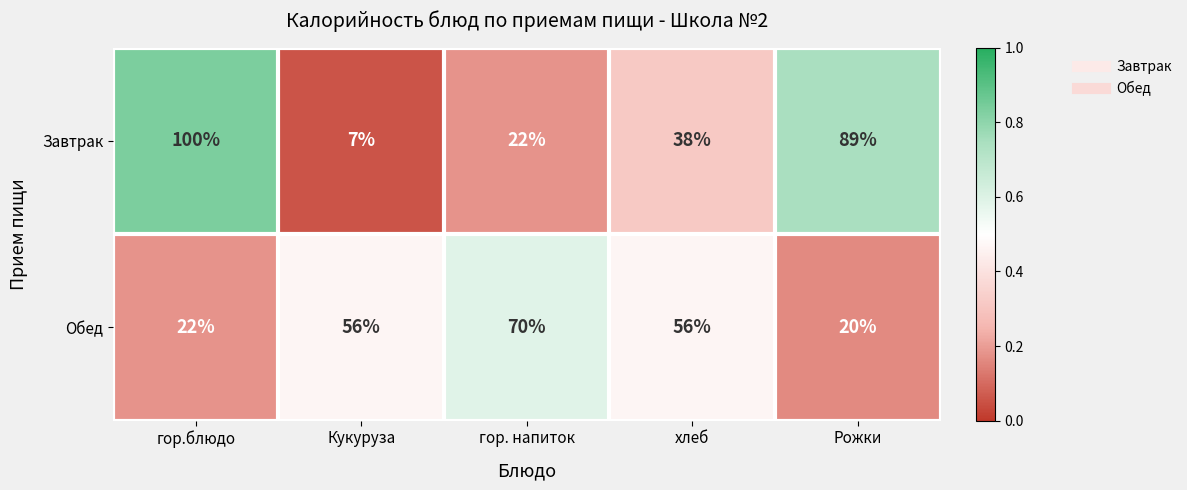

At which category is the sum across all series the highest?

гор.блюдо